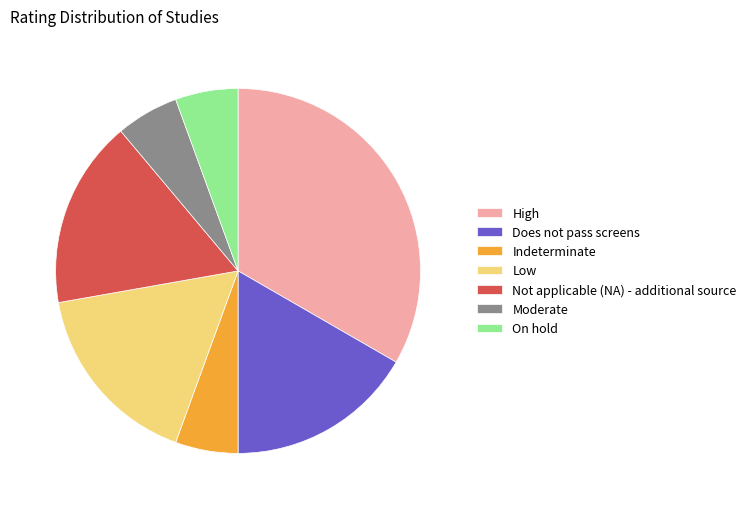

Does any single category account for the majority?

No